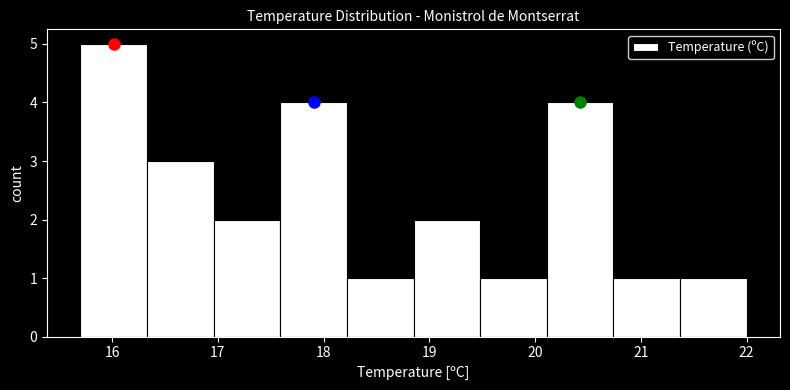

Reading left to right, transcribe this chart: for each bar, give the range it covers on the x-axis and its height. Neither the bar edges nor the heights are printed on the chart, so give them approximately, as read against the axes.

15.70 to 16.33: 5
16.33 to 16.96: 3
16.96 to 17.59: 2
17.59 to 18.22: 4
18.22 to 18.85: 1
18.85 to 19.48: 2
19.48 to 20.11: 1
20.11 to 20.74: 4
20.74 to 21.37: 1
21.37 to 22.00: 1